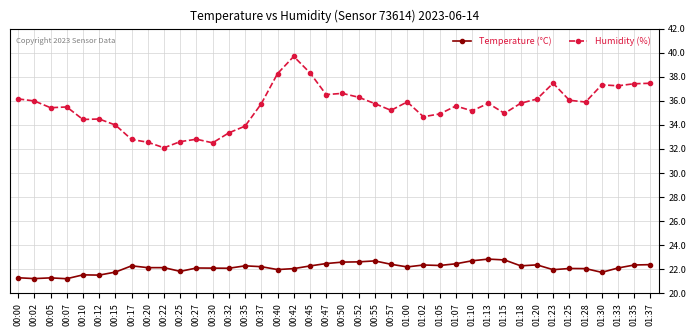

Rank the series at 00:27 from highest to lowest value.

Humidity (%), Temperature (°C)